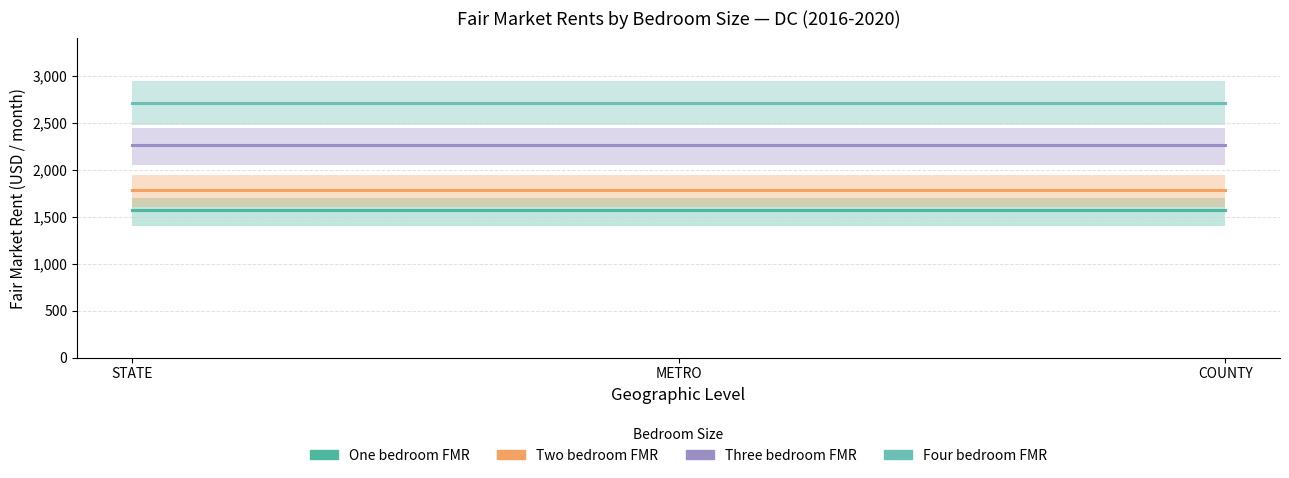

Which category has the highest value across all series?

STATE